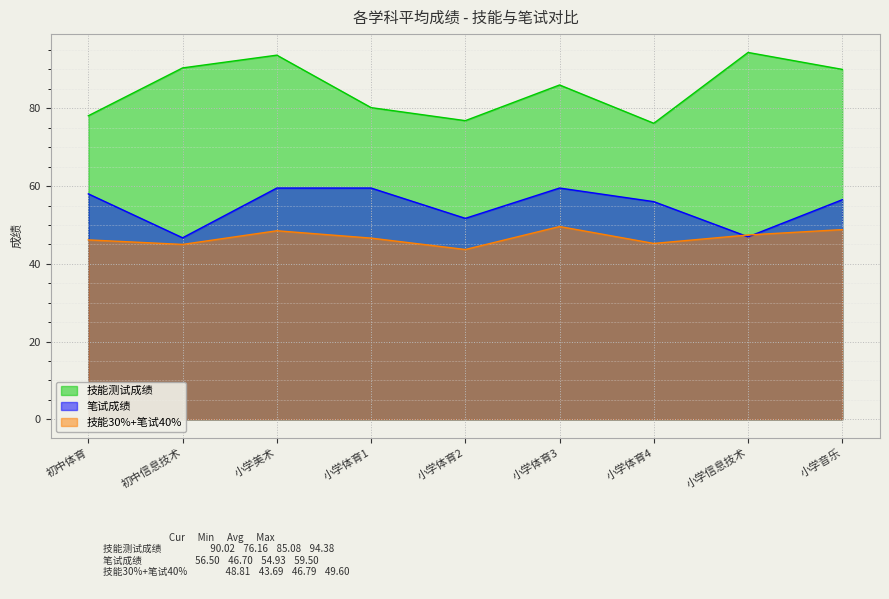

What is the sum of all 技能30%+笔试40% values?

421.1